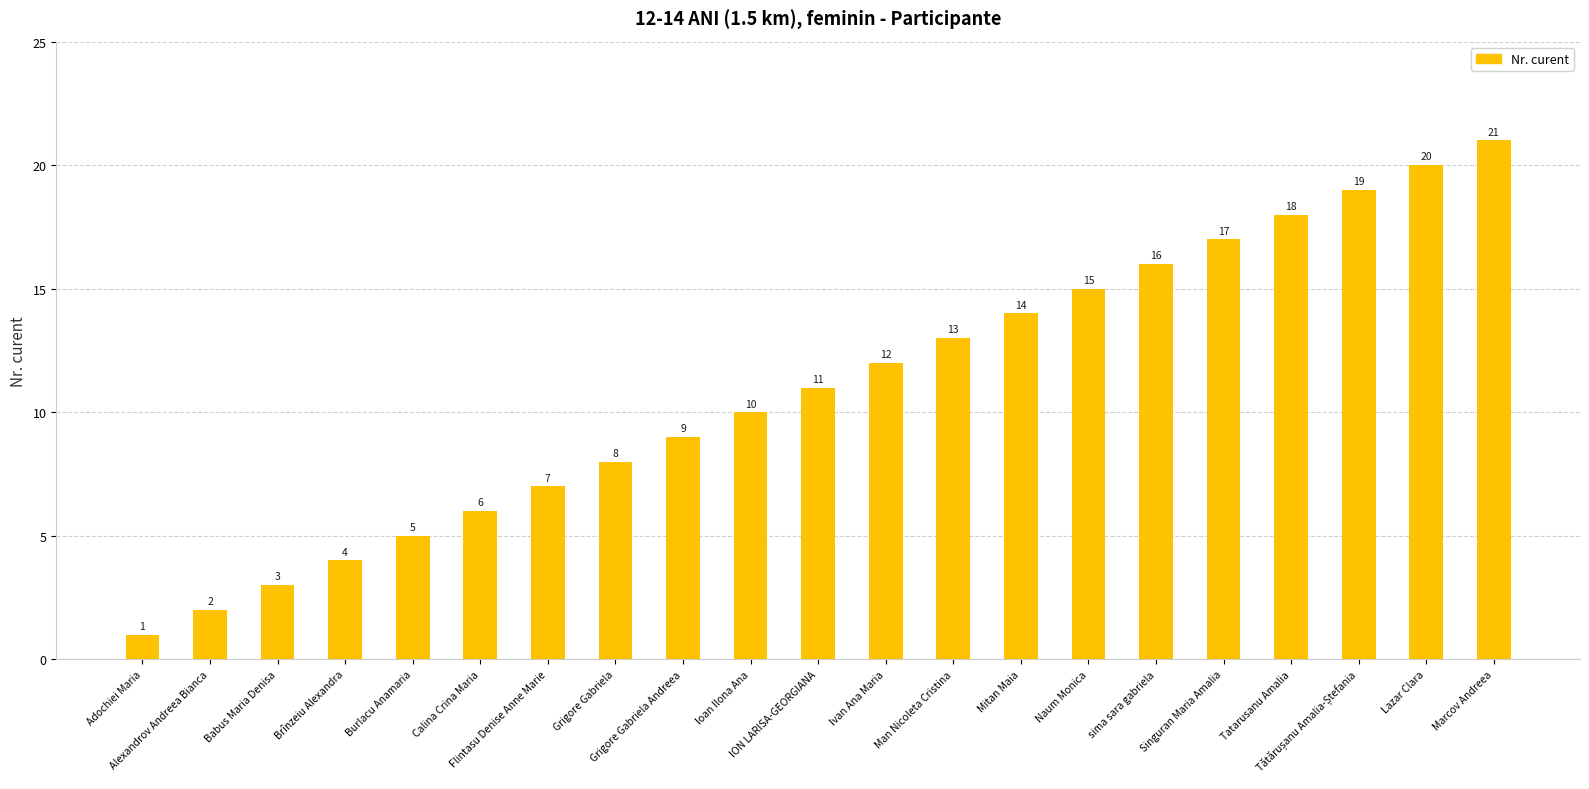

What is the minimum value shown in the chart?

1